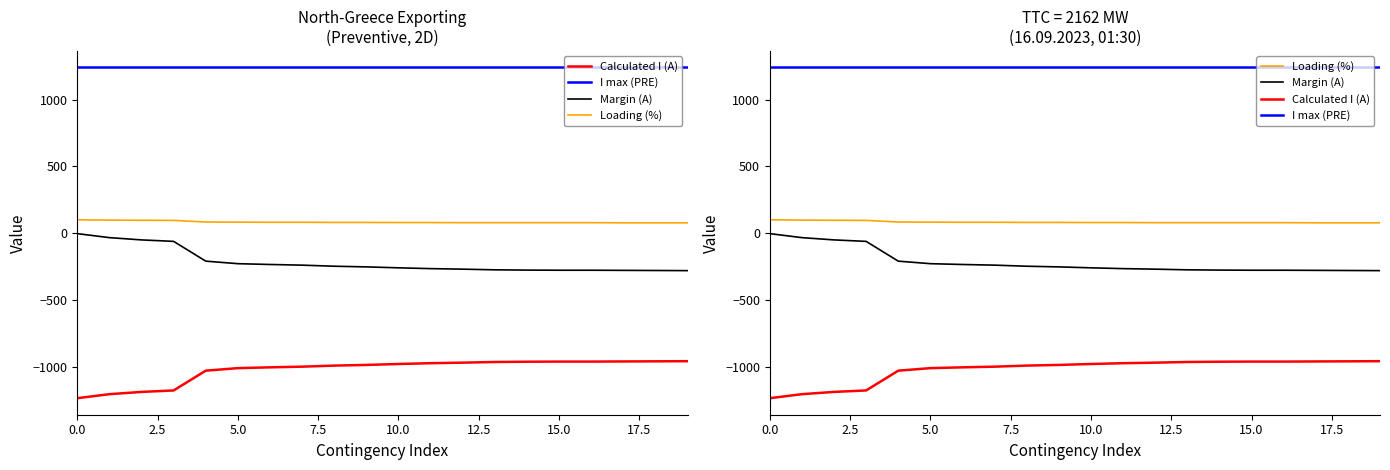

Is this an area chart (filled region under the line)?

No